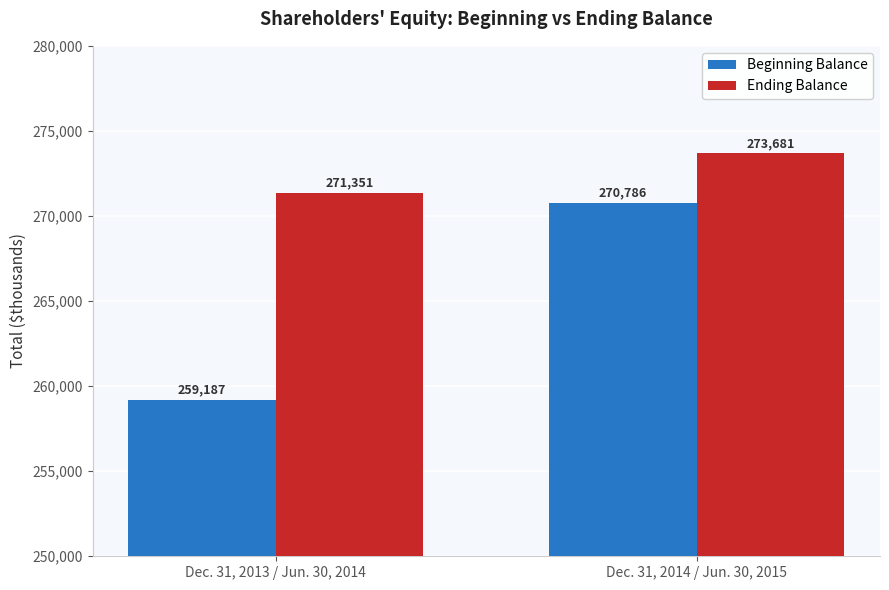

What is the difference between the highest and lowest values at Dec. 31, 2013 / Jun. 30, 2014?

12164